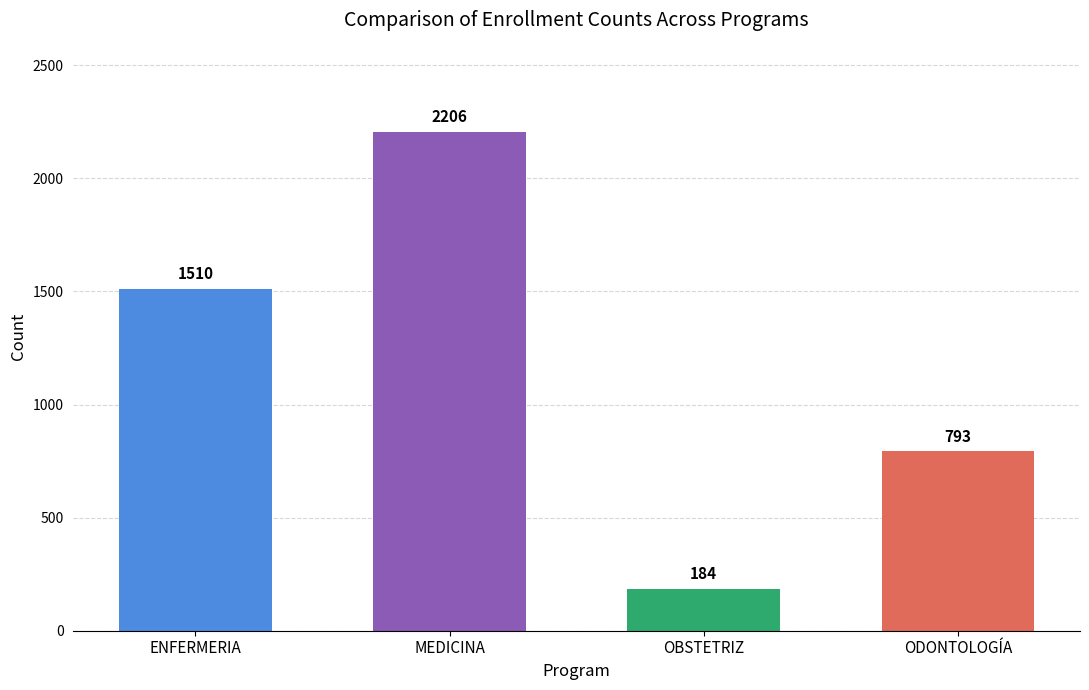

The chart shows a value of 1243 at ODONTOLOGÍA. True or false?

False